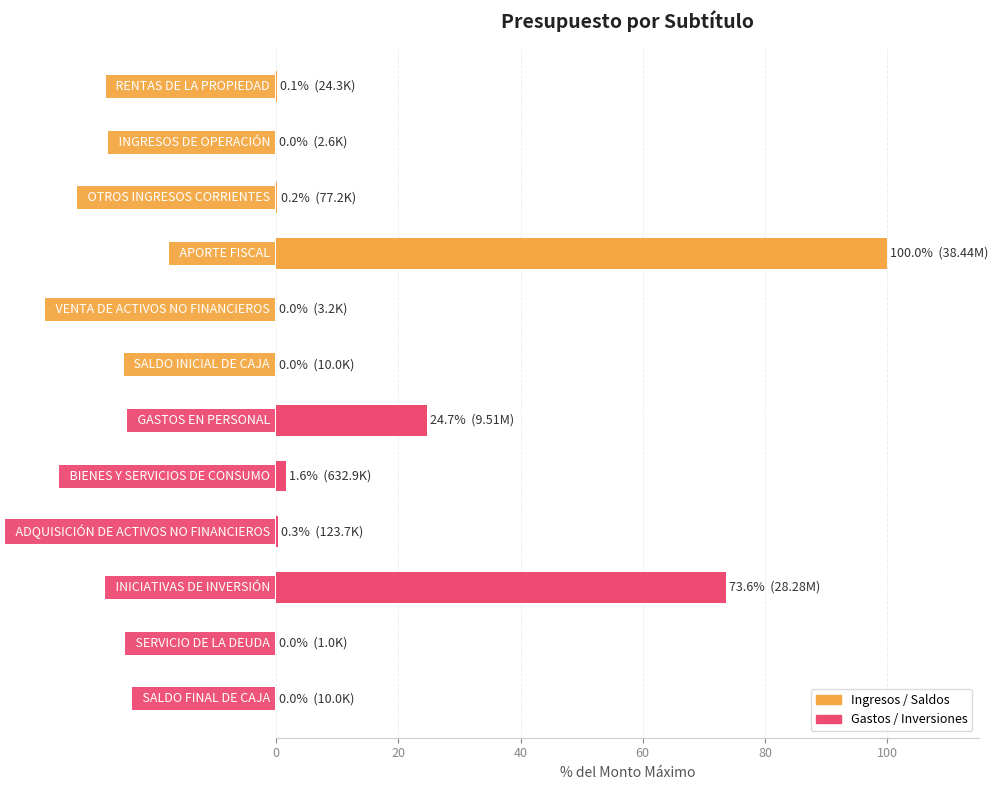

What is the greatest value displayed?

100.0